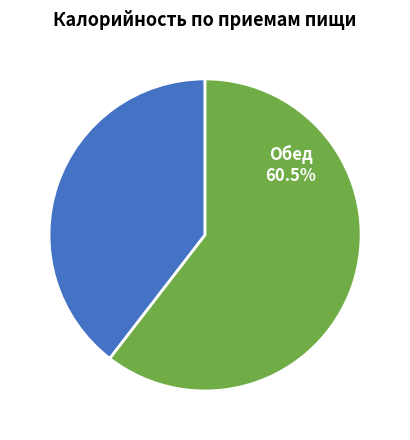

Does any single category account for the majority?

Yes